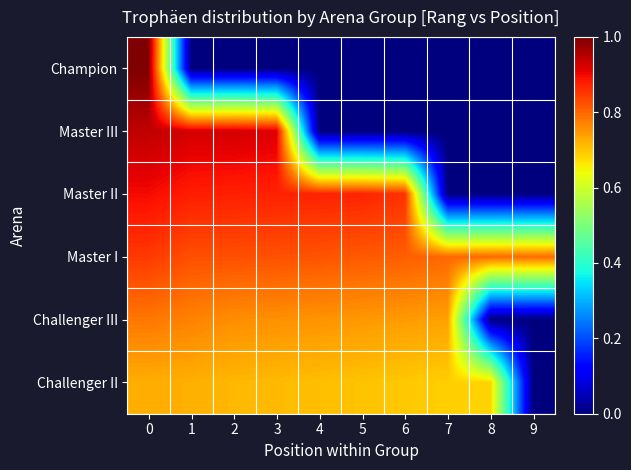

Reading left to right, extract all data points from this chart.

Champion: 0=1.0	1=0.0	2=0.0	3=0.0	4=0.0	5=0.0	6=0.0	7=0.0	8=0.0	9=0.0
Master III: 0=0.9	1=0.9	2=0.9	3=0.9	4=0.0	5=0.0	6=0.0	7=0.0	8=0.0	9=0.0
Master II: 0=0.9	1=0.9	2=0.9	3=0.9	4=0.9	5=0.9	6=0.9	7=0.0	8=0.0	9=0.0
Master I: 0=0.8	1=0.8	2=0.8	3=0.8	4=0.8	5=0.8	6=0.8	7=0.8	8=0.8	9=0.8
Challenger III: 0=0.8	1=0.8	2=0.8	3=0.8	4=0.8	5=0.7	6=0.7	7=0.7	8=0.0	9=0.0
Challenger II: 0=0.7	1=0.7	2=0.7	3=0.7	4=0.7	5=0.7	6=0.7	7=0.7	8=0.7	9=0.0